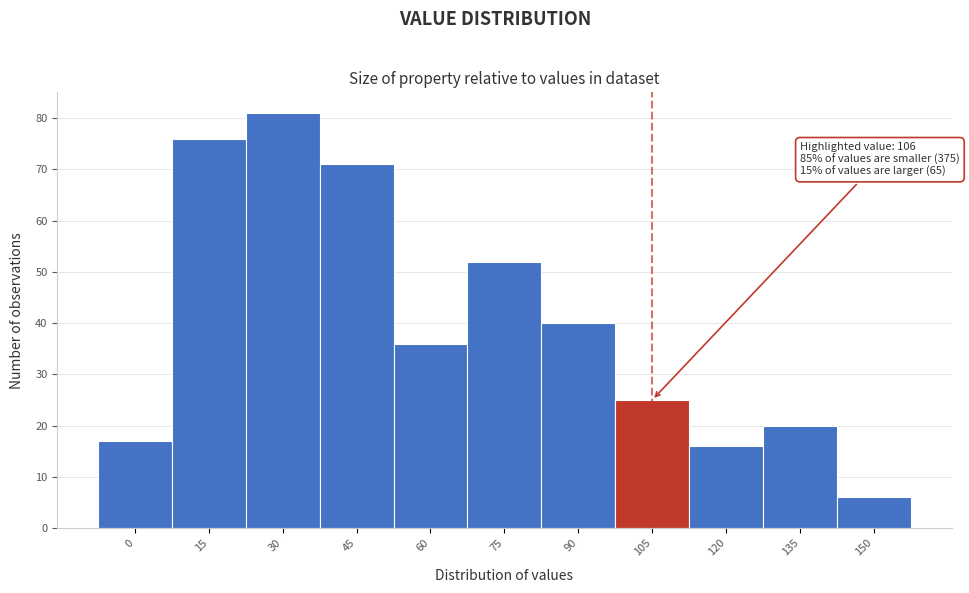

Reading left to right, what are all the values shown in this chart?

0=17	15=76	30=81	45=71	60=36	75=52	90=40	105=25	120=16	135=20	150=6